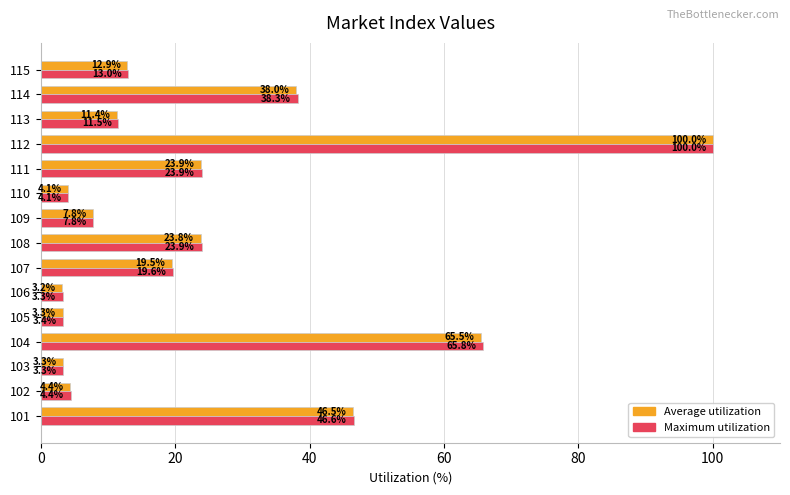

What is the difference between the maximum and minimum values in the Maximum utilization series?

96.7